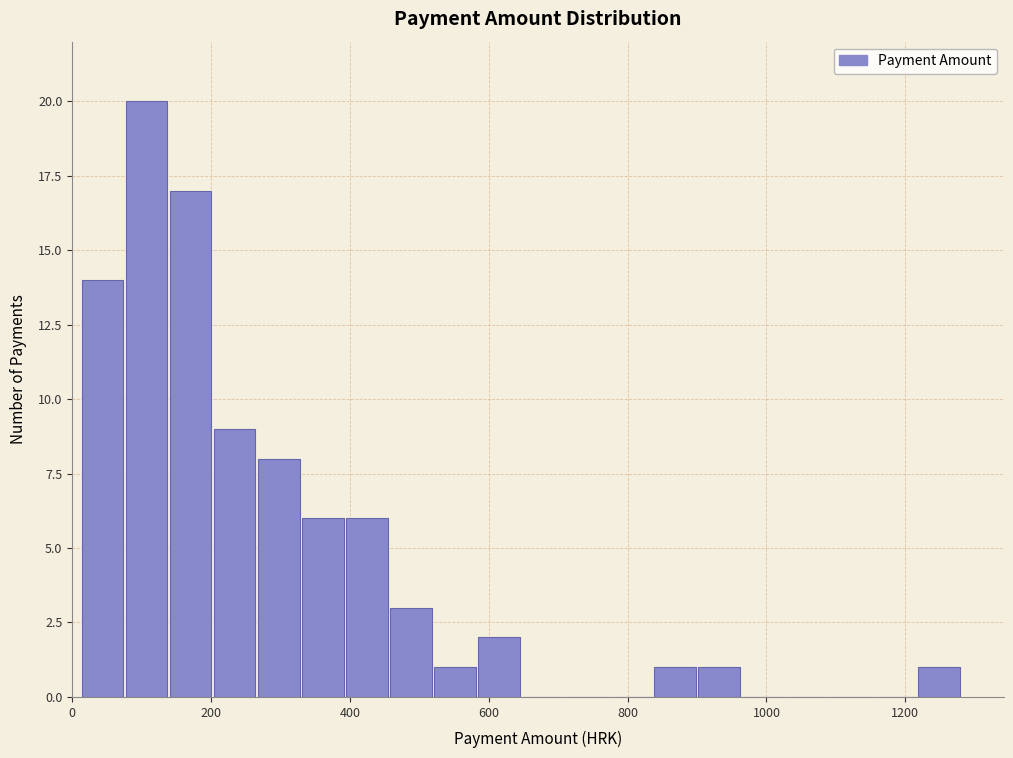

Read against the x-axis, roughly where is the centre of the tallest bar?

100